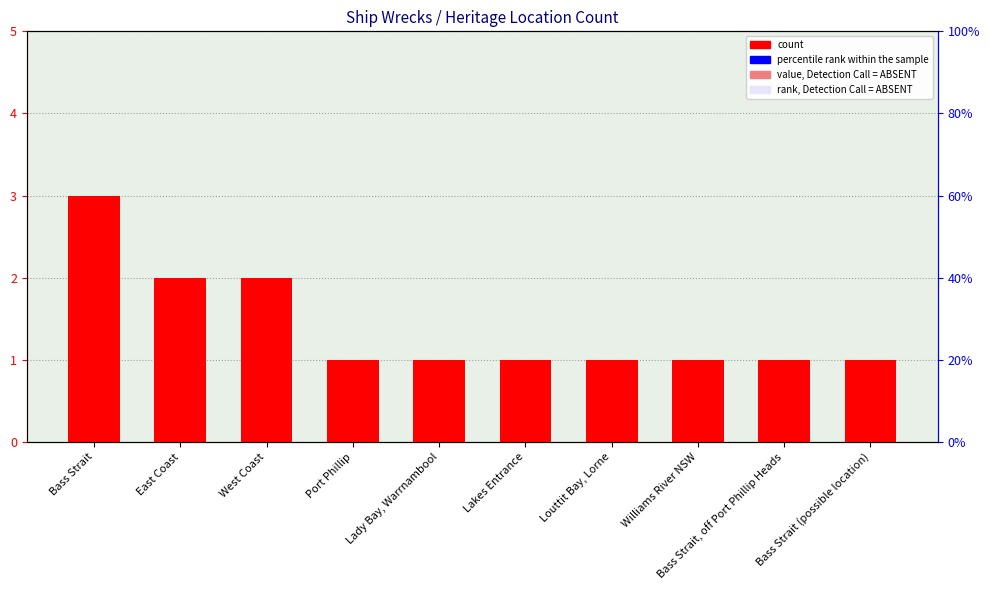

Reading left to right, what are all the values shown in this chart?

3	2	2	1	1	1	1	1	1	1